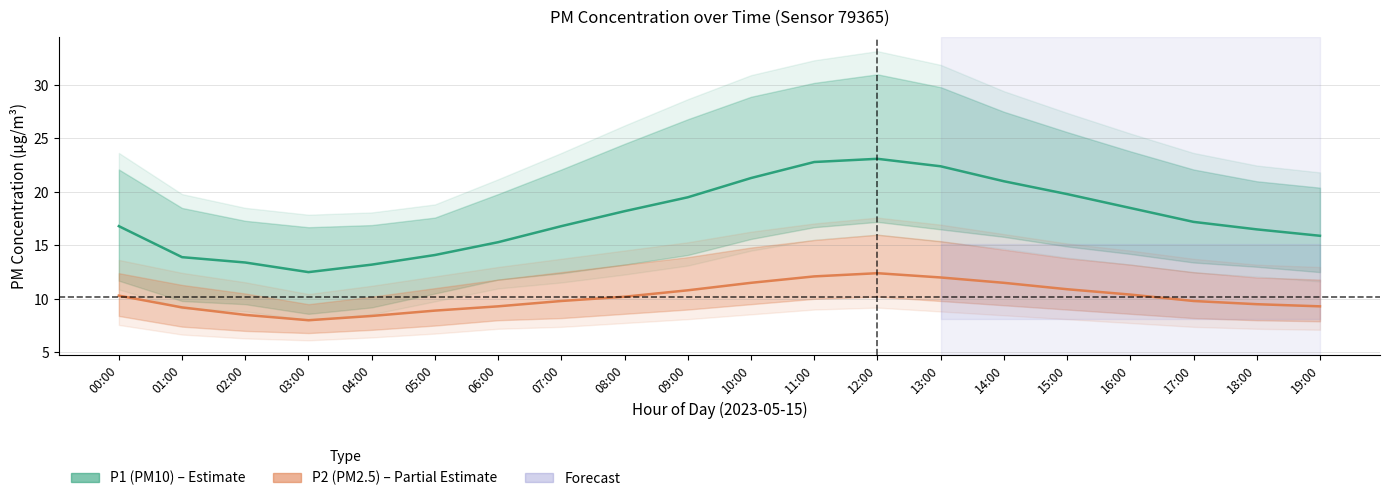

What is the approximate value of P2 center at 16:00?

10.4